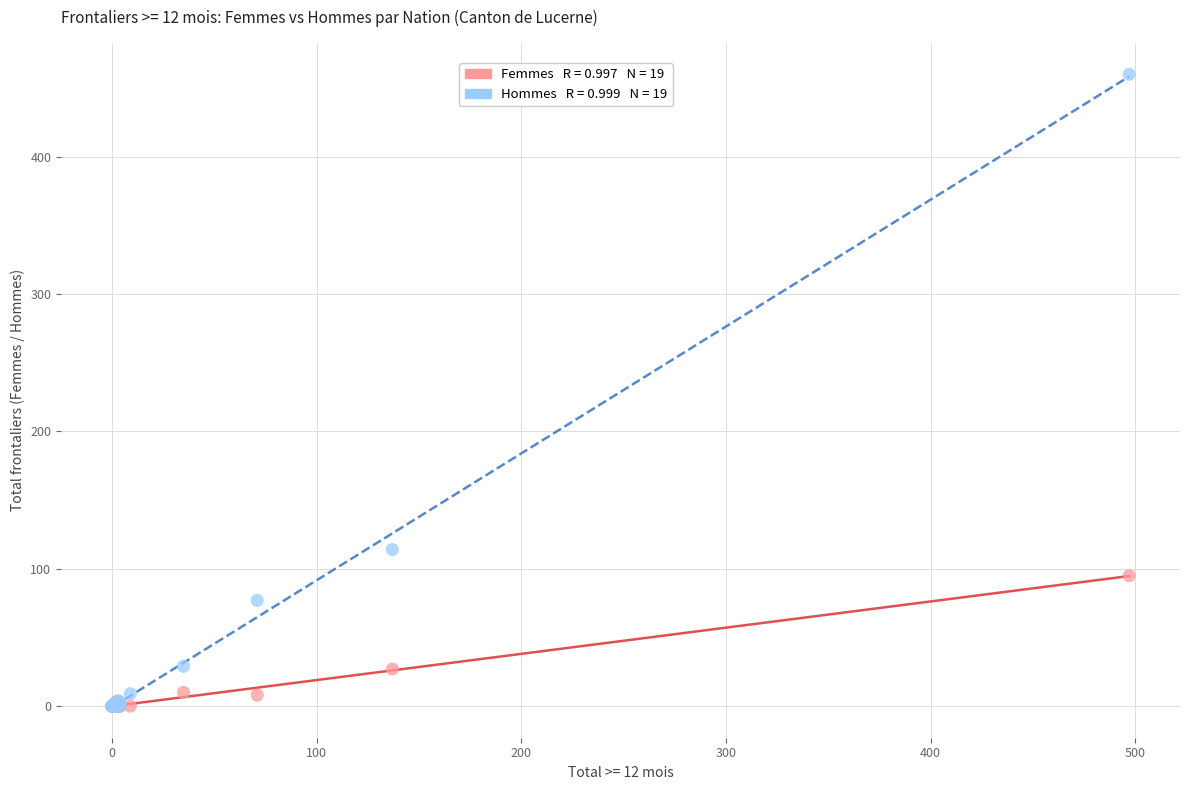

Across all series, what Y value is closest to 230?

114